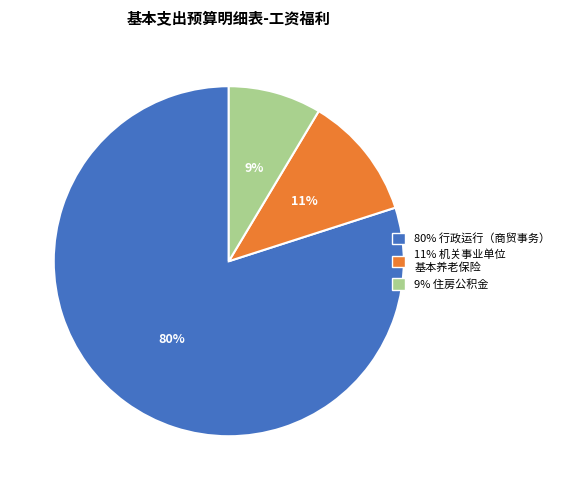

To the nearest percent, what is the average slice percentage?

33%